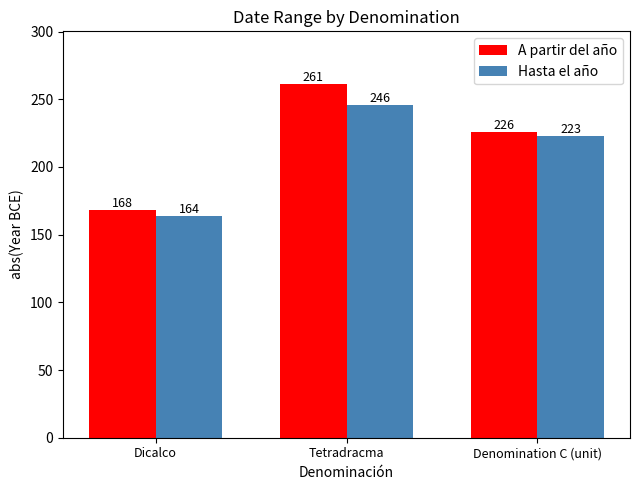

Which category has the highest value in the A partir del año series?

Tetradracma